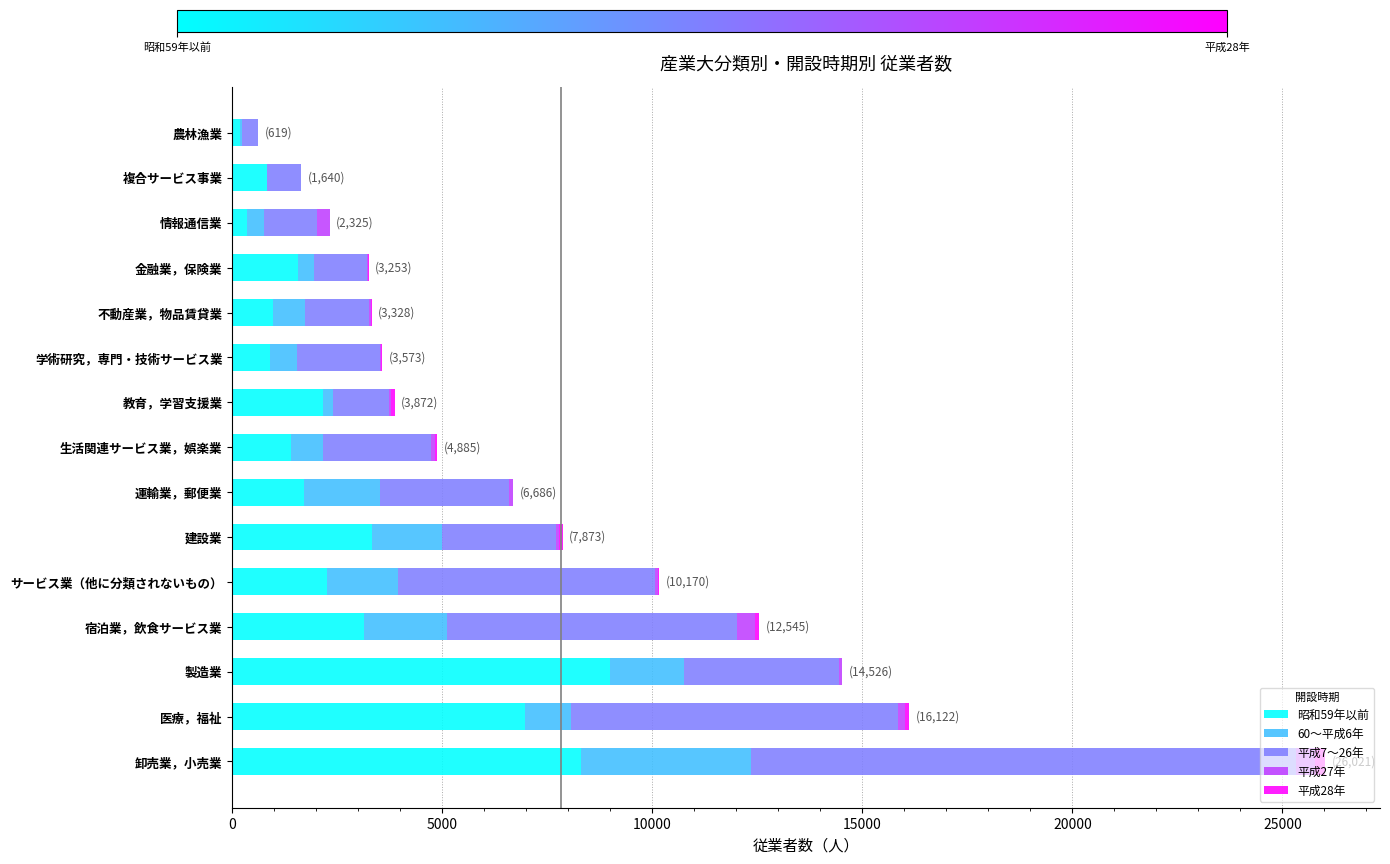

At which category is the sum across all series the highest?

卸売業，小売業